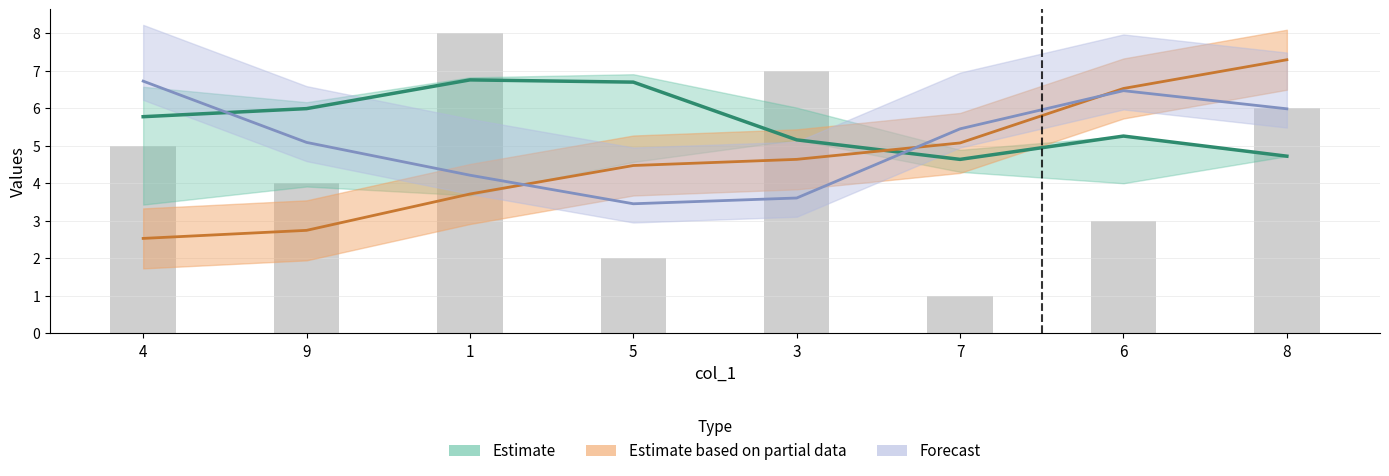

What position from the left is 1?

3